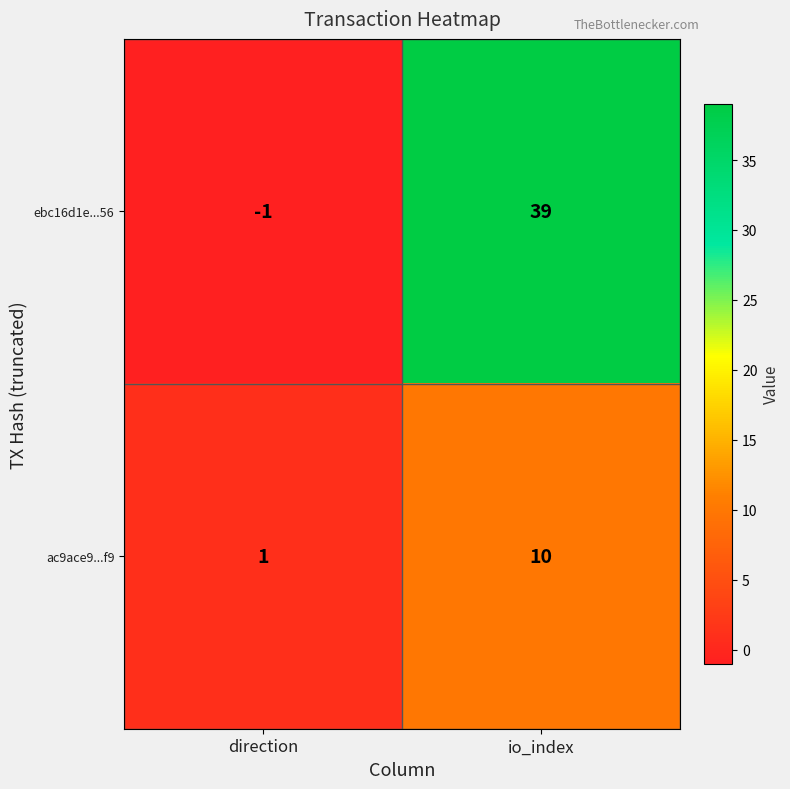

Reading left to right, list all the values displayed in this chart.

ebc16d1e...56: -1	39
ac9ace9...f9: 1	10